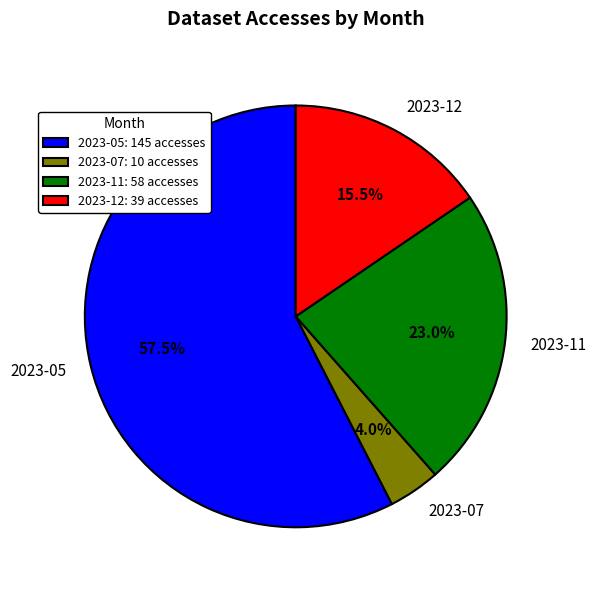

Count the number of slices in the pie.

4